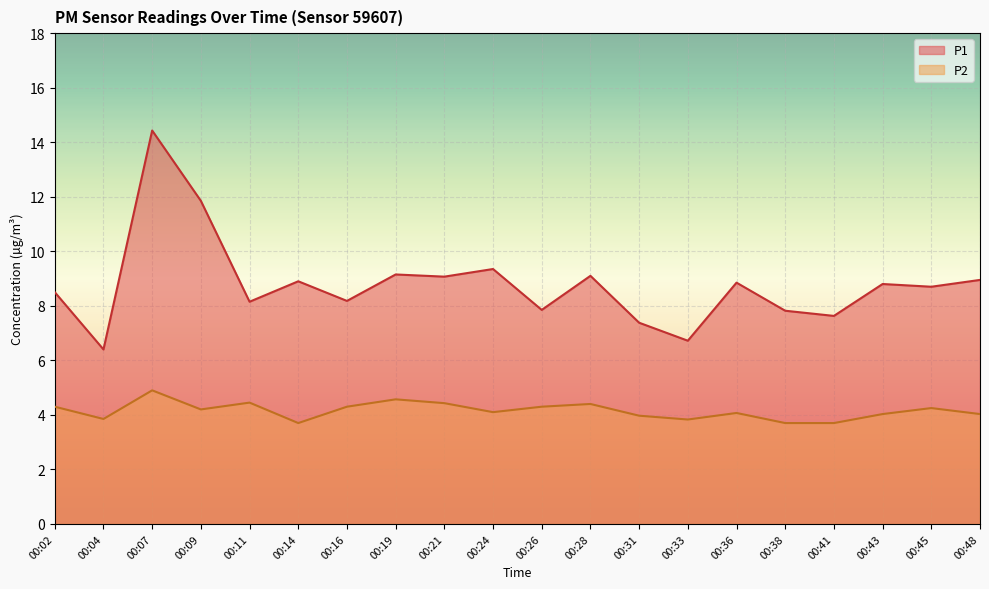

The value of P2 at 00:09 is 4.2. True or false?

True